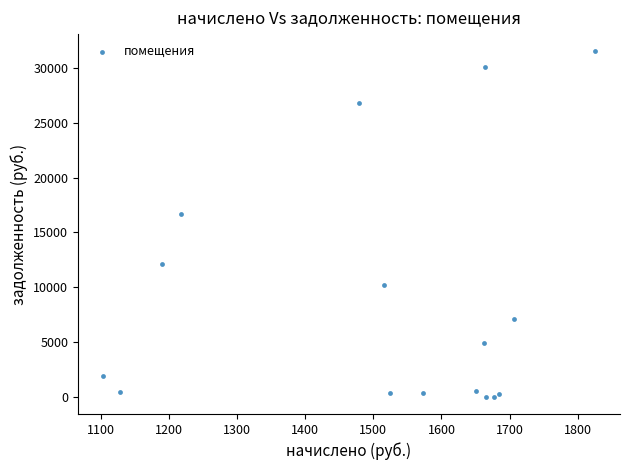

What Y value in the scatter plot is closest to 15770?

16673.0